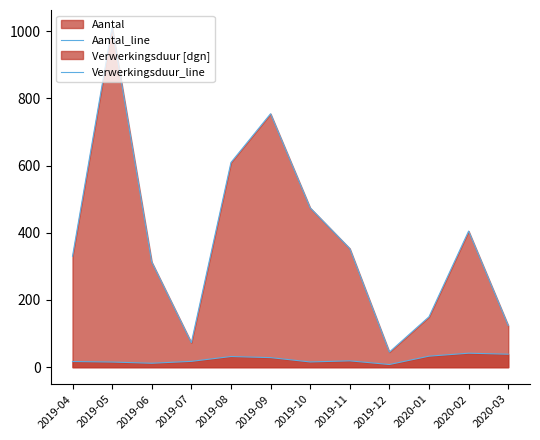

At which label does Aantal_line first exceed 353?

2019-05